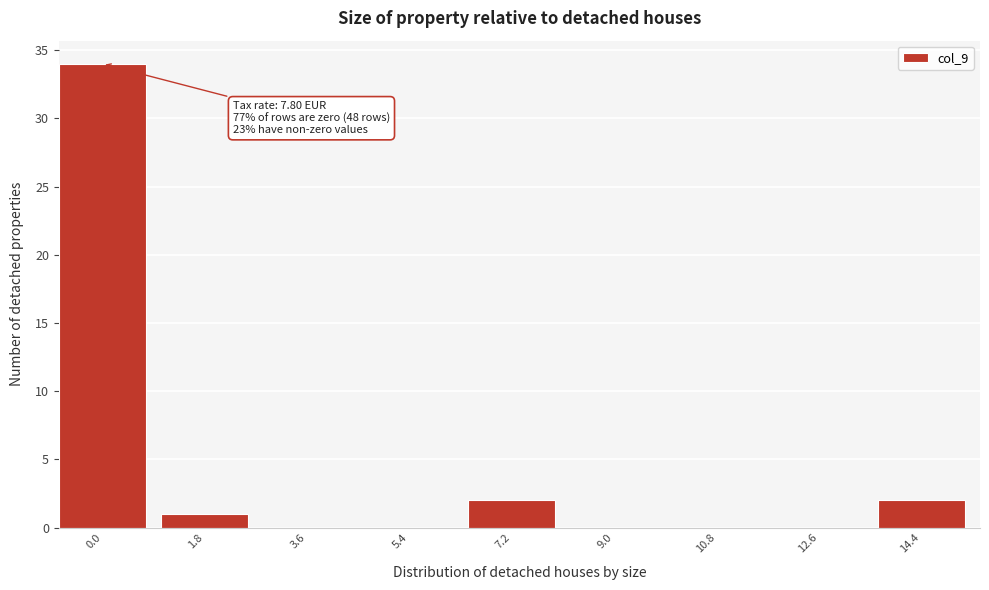

Reading left to right, list all the values displayed in this chart.

0.0=34	1.8=1	3.6=0	5.4=0	7.2=2	9.0=0	10.8=0	12.6=0	14.4=2